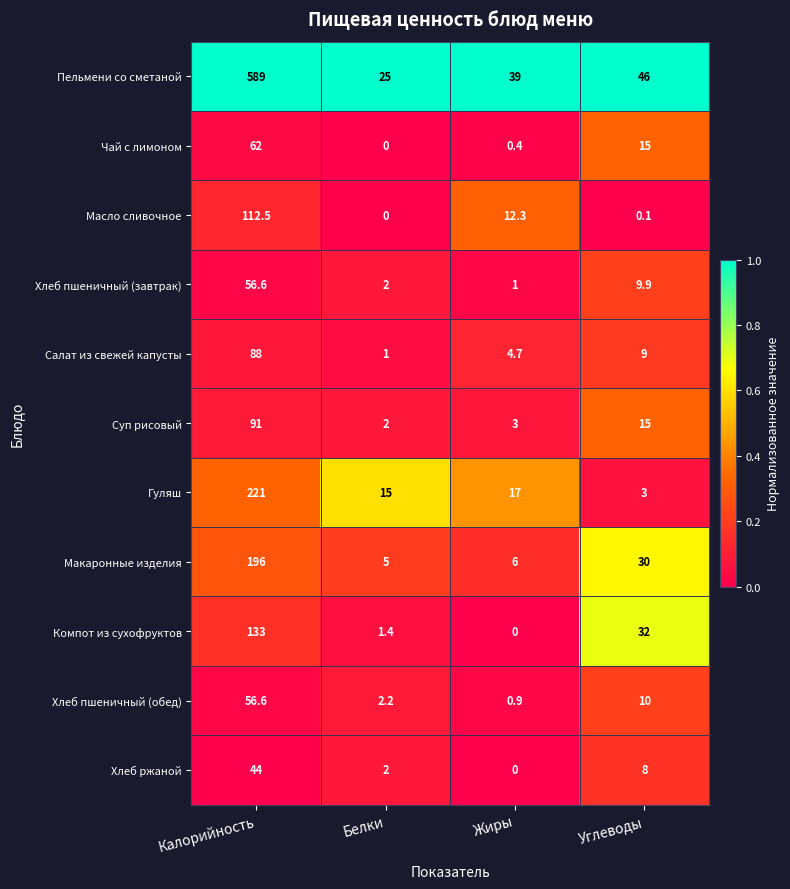

What is the difference between the highest and lowest values at Белки?

25.0